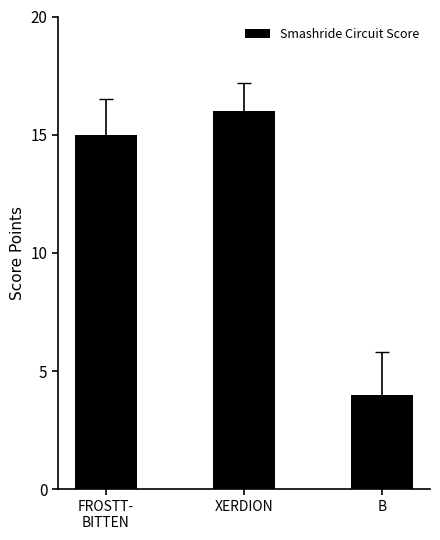

Reading left to right, what are all the values shown in this chart?

FROSTT-
BITTEN=15	XERDION=16	B=4